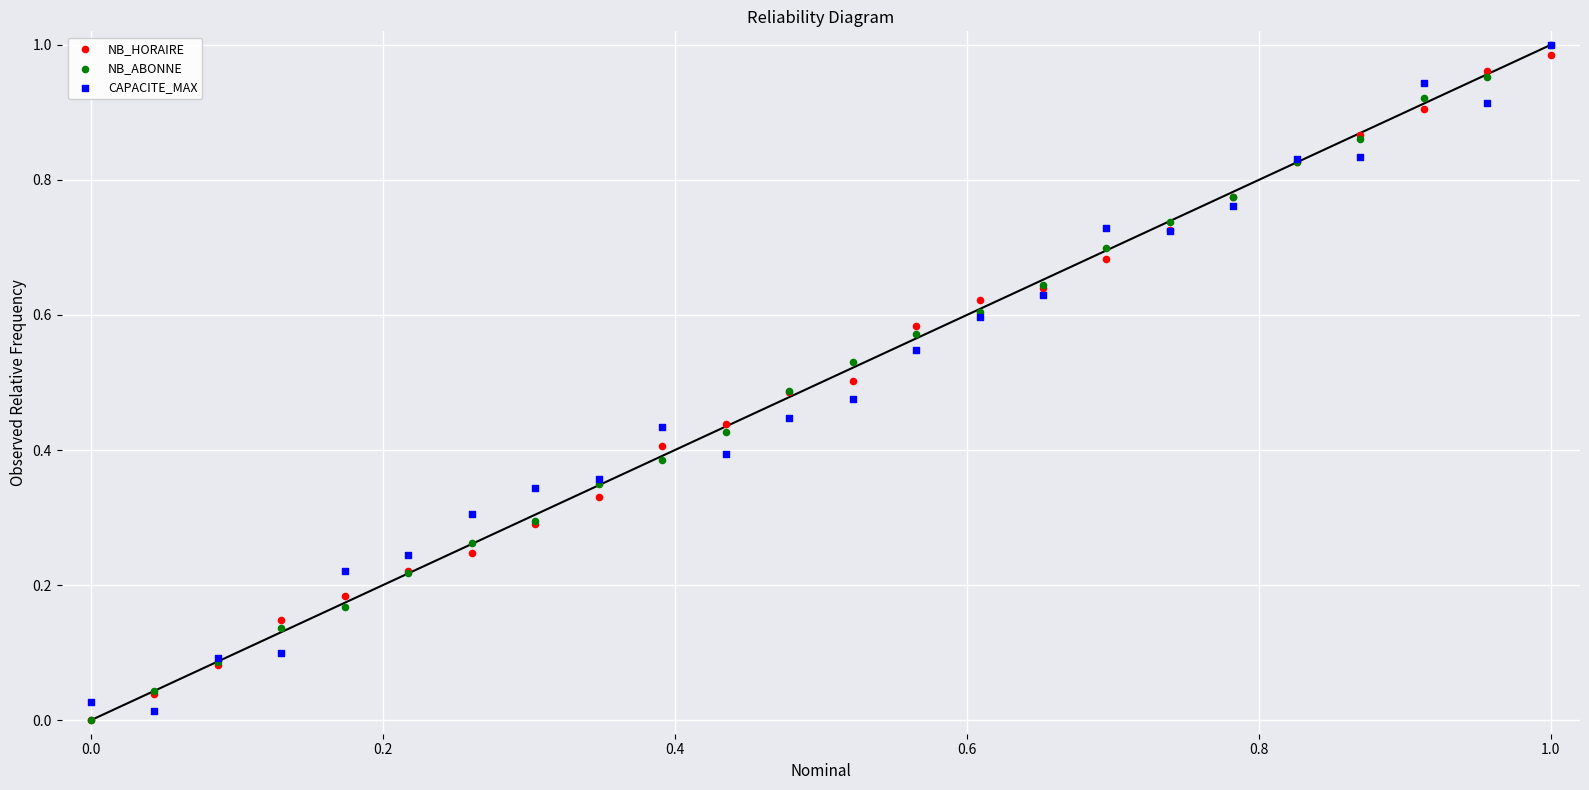

What are all the series names shown in the legend?

NB_HORAIRE, NB_ABONNE, CAPACITE_MAX